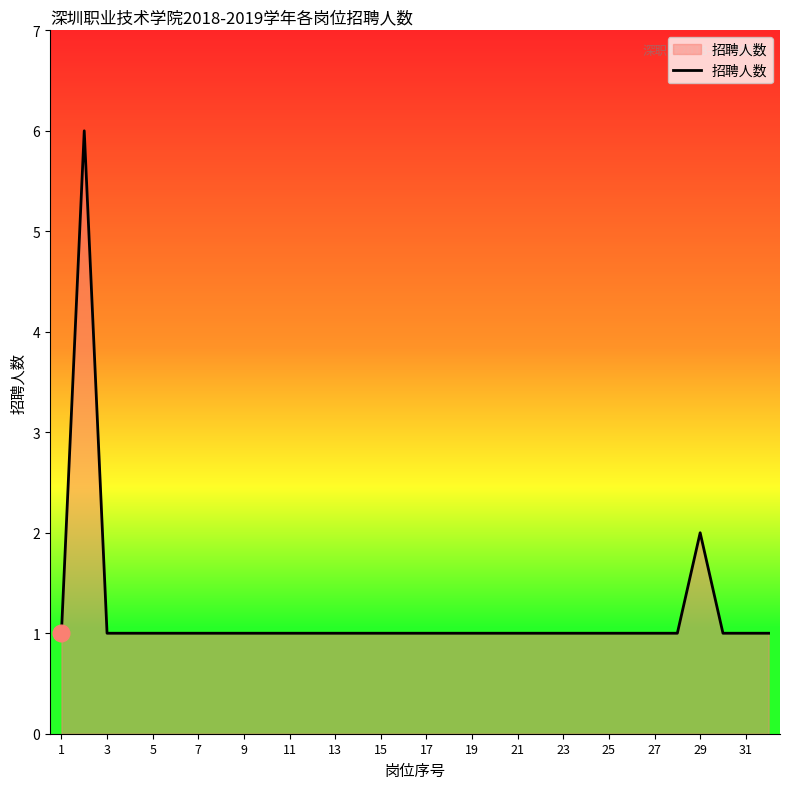

What is the greatest value displayed?

6